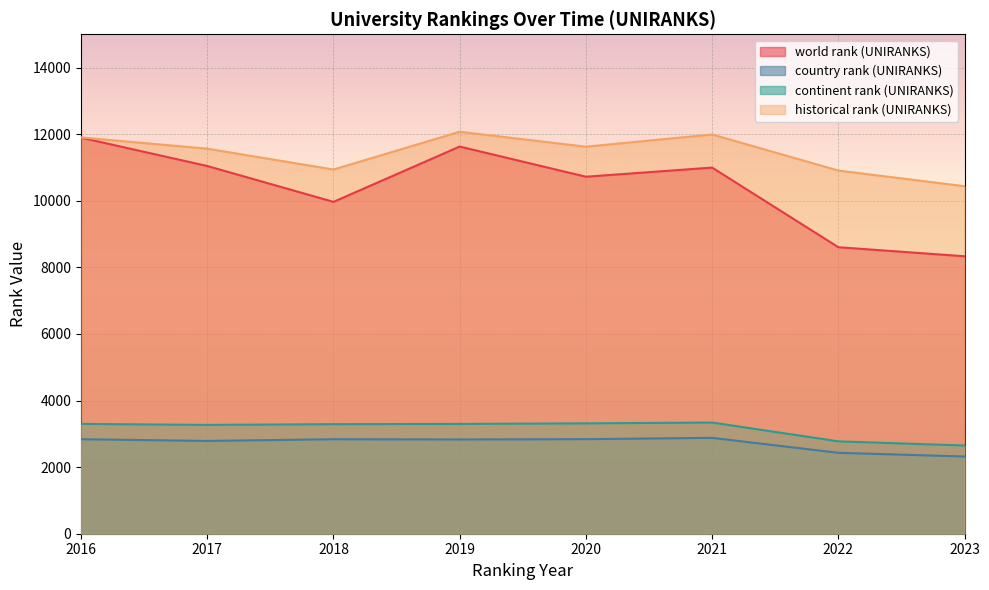

Which series has the largest range (max minus min)?

world rank (UNIRANKS)